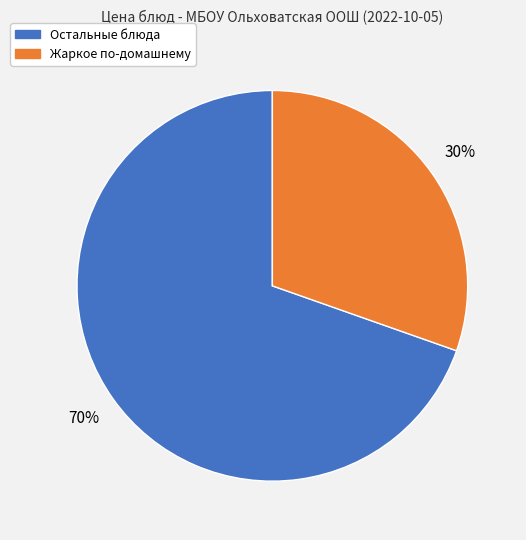

Count the number of slices in the pie.

2